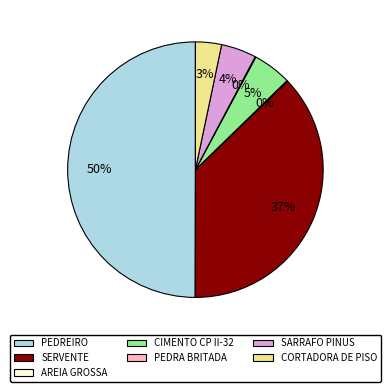

The SARRAFO PINUS slice represents 4% of the pie. True or false?

True